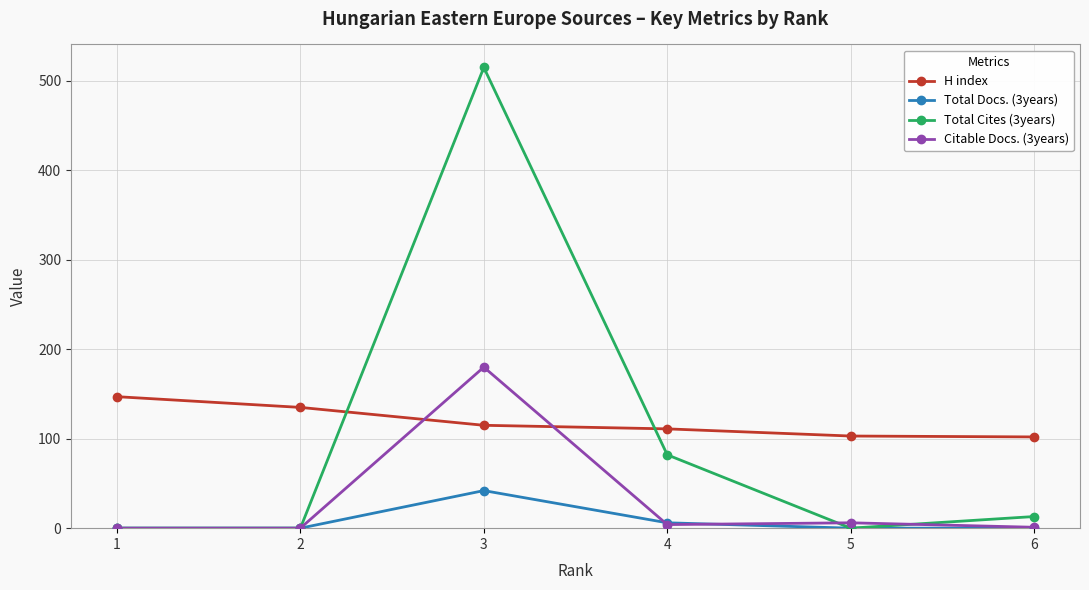

What is the maximum value shown in the chart?

515